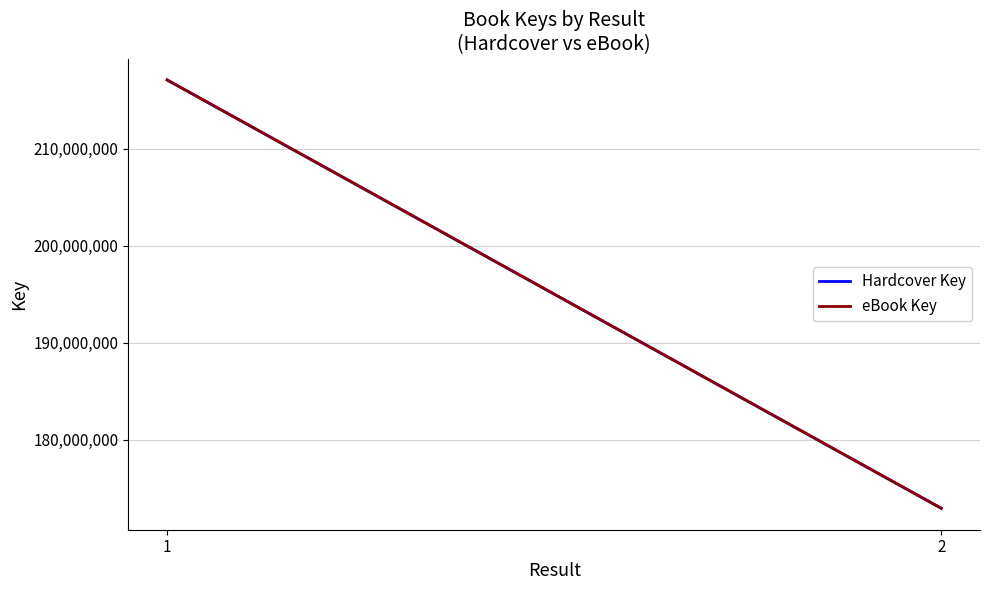

List the series in order of their peak value, lowest first.

Hardcover Key, eBook Key